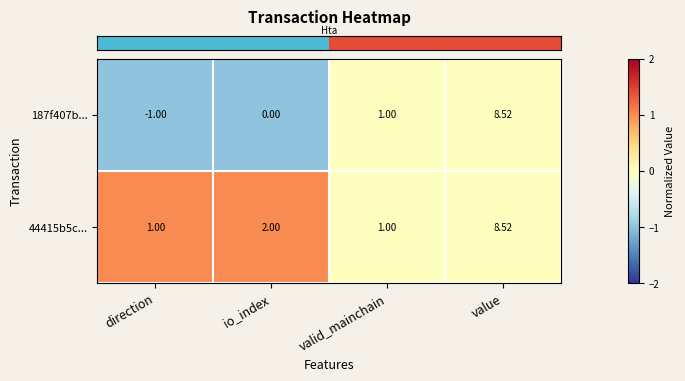

At which category does the chart reach its minimum across all series?

direction